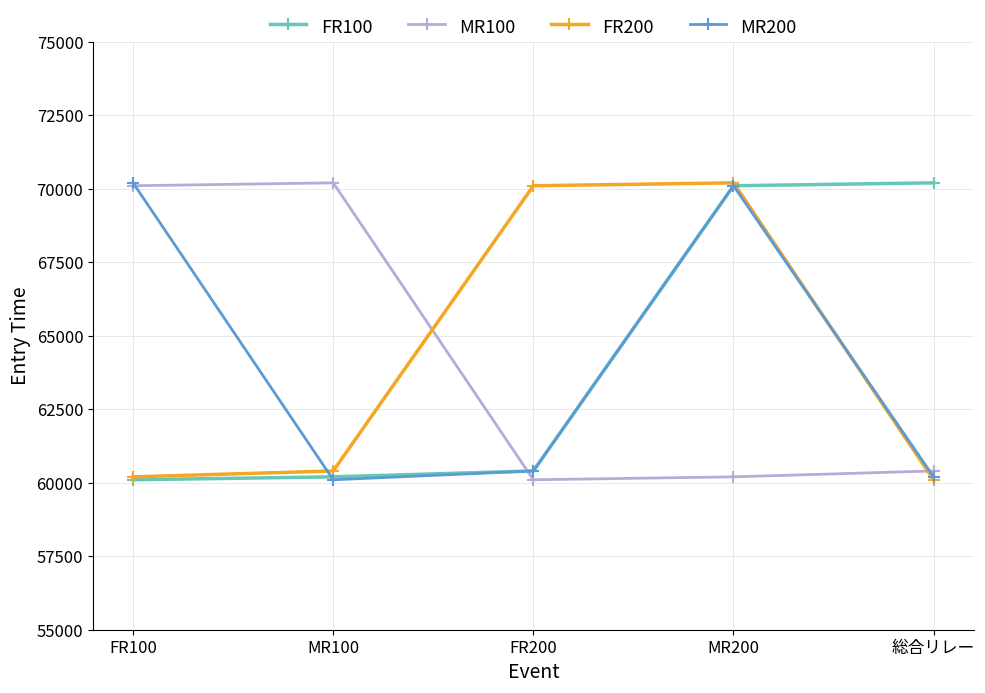

At which category is the sum across all series the highest?

MR200